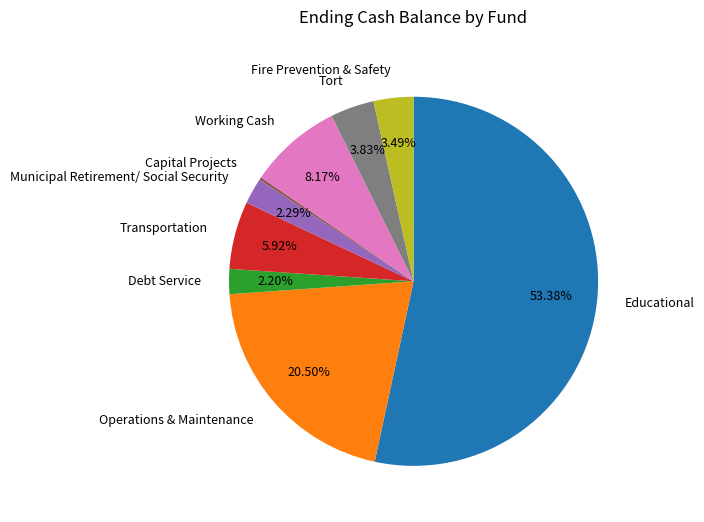

Combined, what portion of the pie is Debt Service and Operations & Maintenance?

22.7%